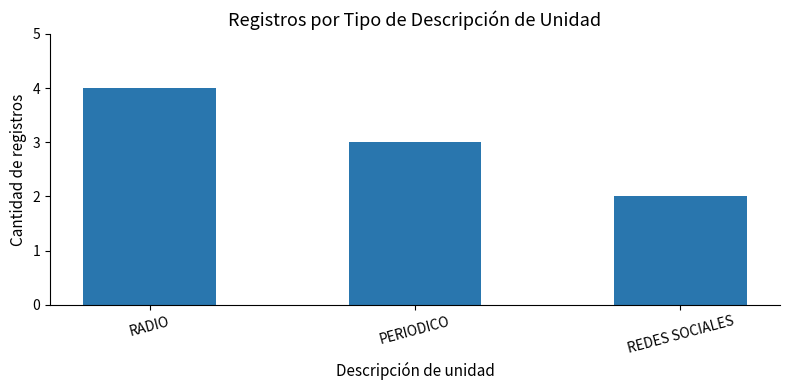

True or false: the data shows 1 at PERIODICO.

False